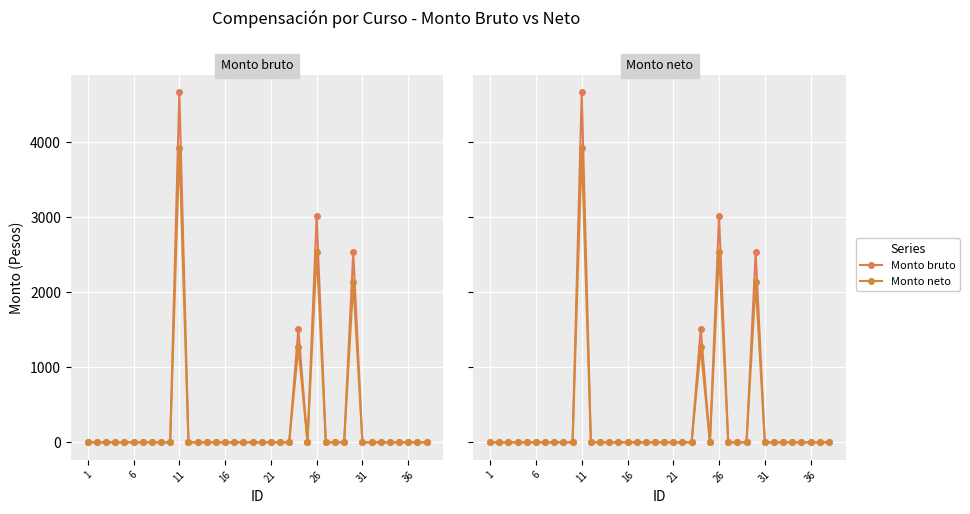

What is the average value of the Monto bruto series?

308.6